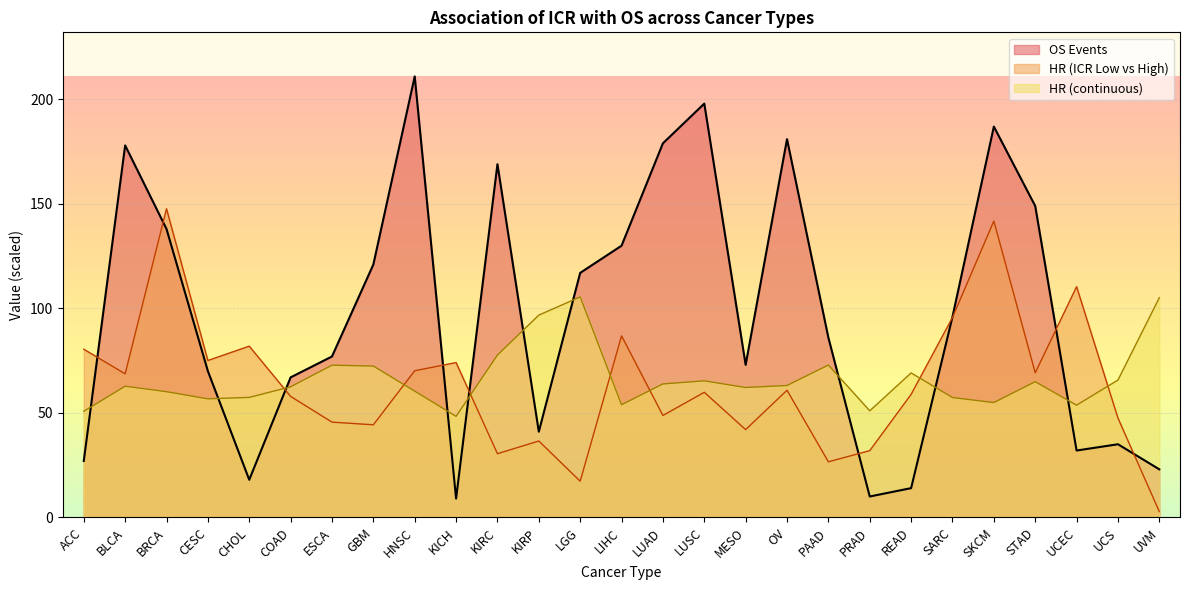

Rank the categories by HR (continuous) value from lowest to highest.

KICH, ACC, PRAD, UCEC, LIHC, SKCM, CESC, SARC, CHOL, BRCA, HNSC, MESO, COAD, BLCA, OV, LUAD, STAD, LUSC, UCS, READ, GBM, ESCA, PAAD, KIRC, KIRP, UVM, LGG